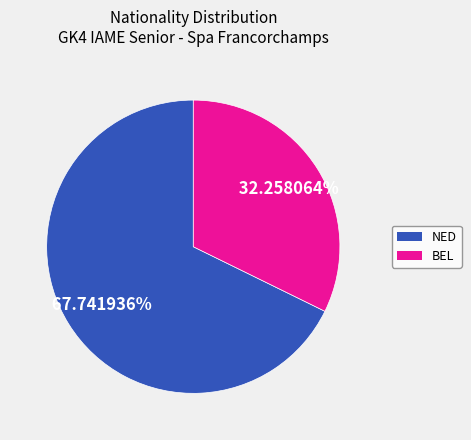

Is it true that BEL is 32% of the pie?

True